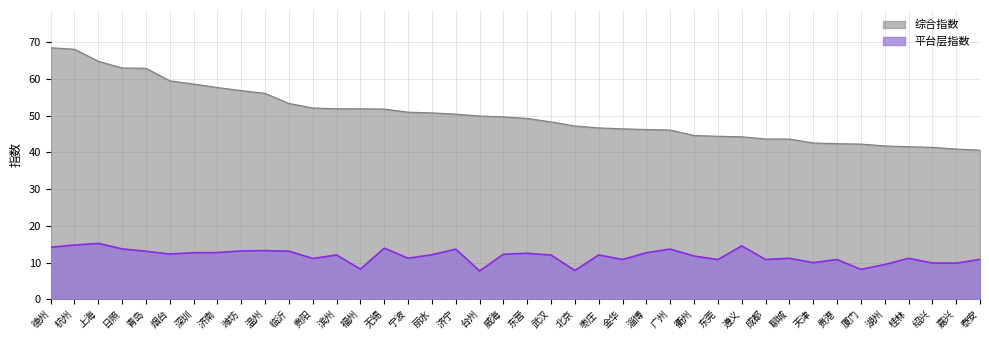

Between 东营 and 嘉兴, which is larger?

东营